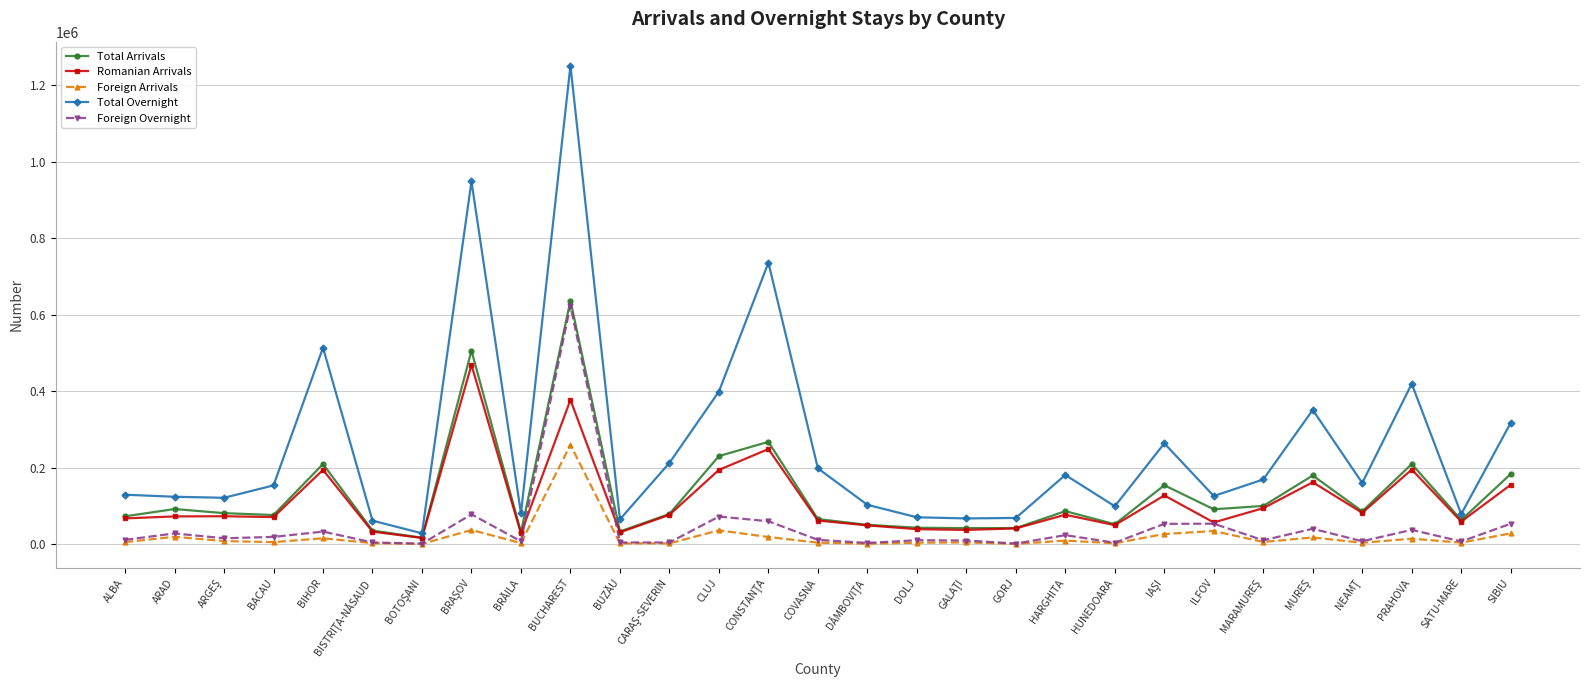

How many values in the Total Arrivals series are below 81218?

14